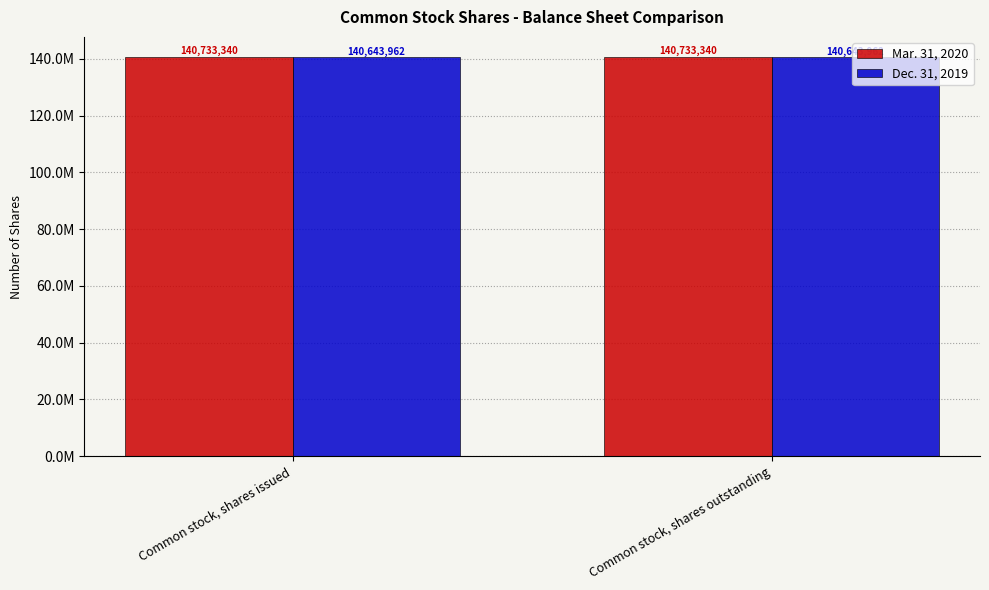

What is the sum of the Mar. 31, 2020 values at Common stock, shares issued and Common stock, shares outstanding?

281466680